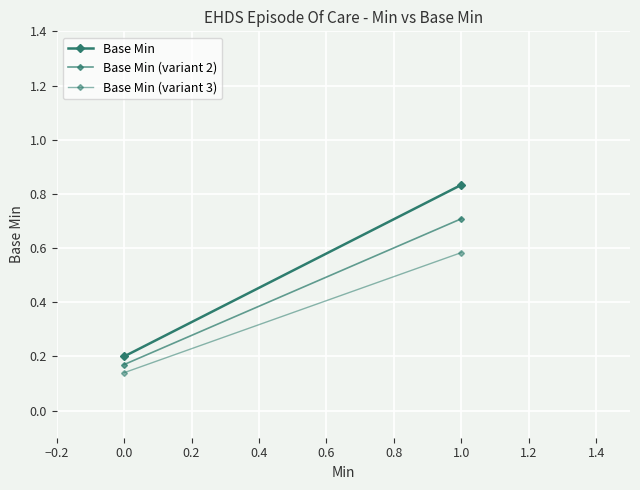

What is the maximum value shown in the chart?

0.8